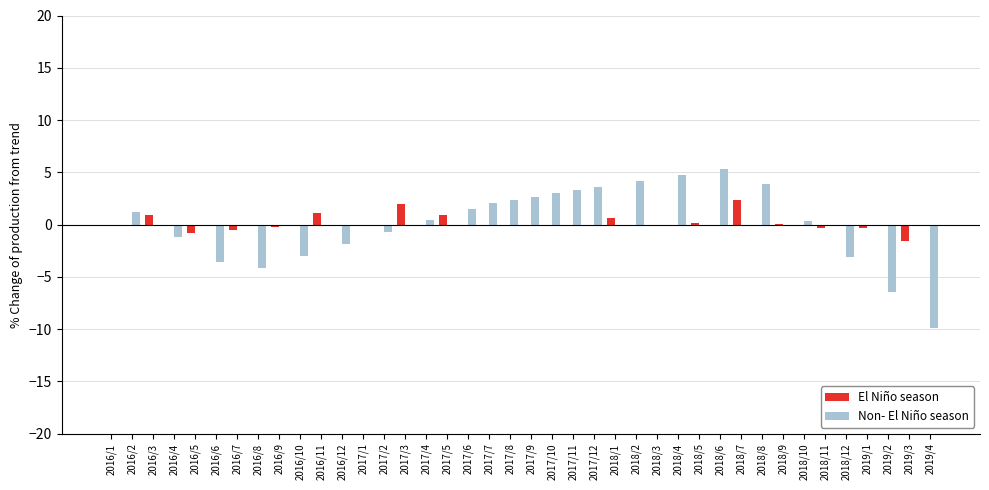

Are the bars grouped side by side (vs. stacked)?

Yes